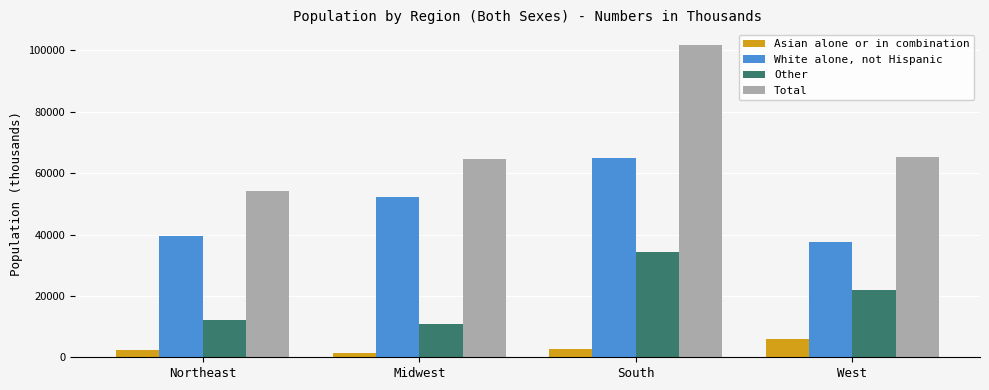

What is the smallest value displayed?

1473